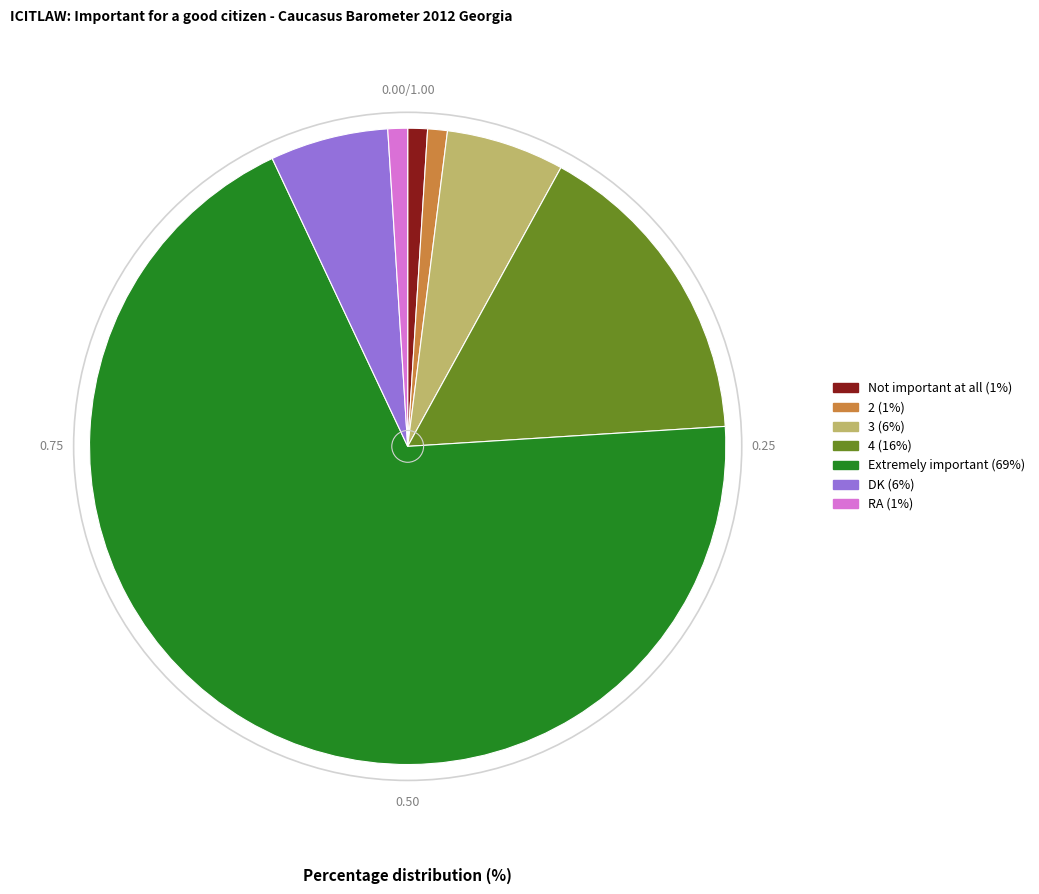

What is the ratio of the value at 3 to the value at RA?

6.0